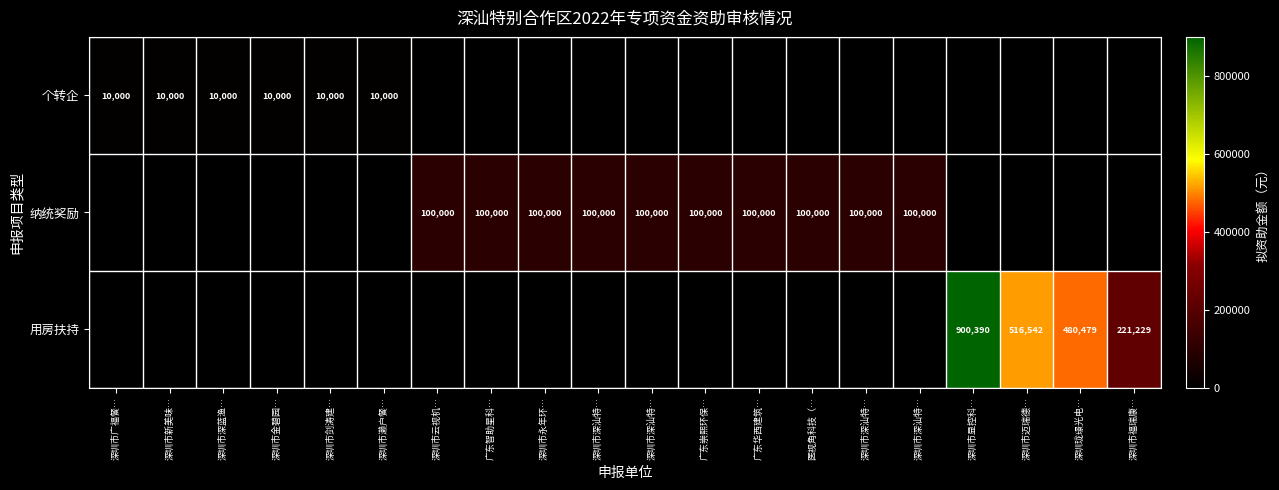

How many values in the 用房扶持 series exceed 0?

4